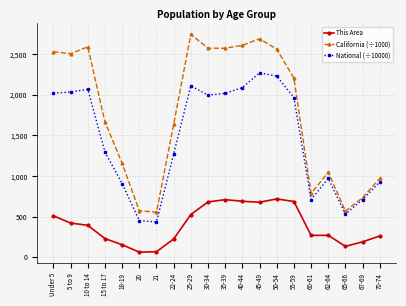

What is the sum of the National (÷10000) values at 5 to 9 and 10 to 14?

4102.6